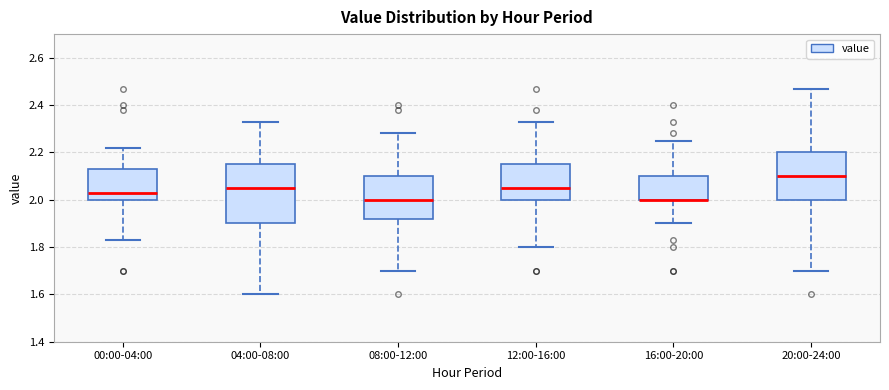

Where does the median line of the box for 08:00-12:00 sit on the y-axis? The values are not printed on the chart, so give them approximately, as read against the axis.

2.00